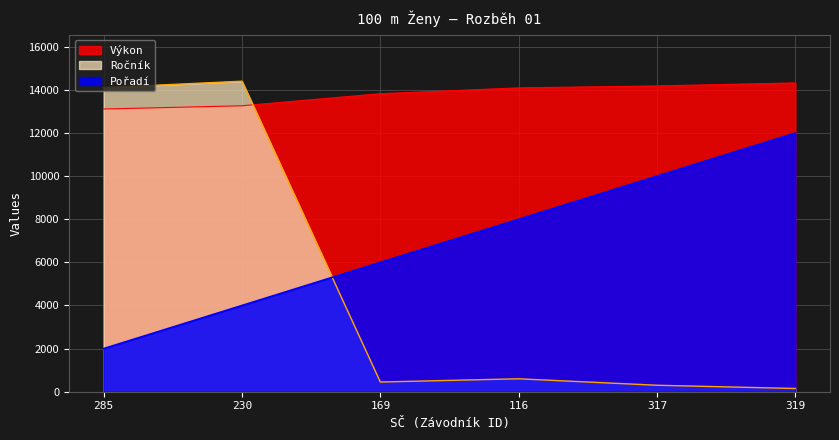

Where does the Ročník series first go above 600?

285